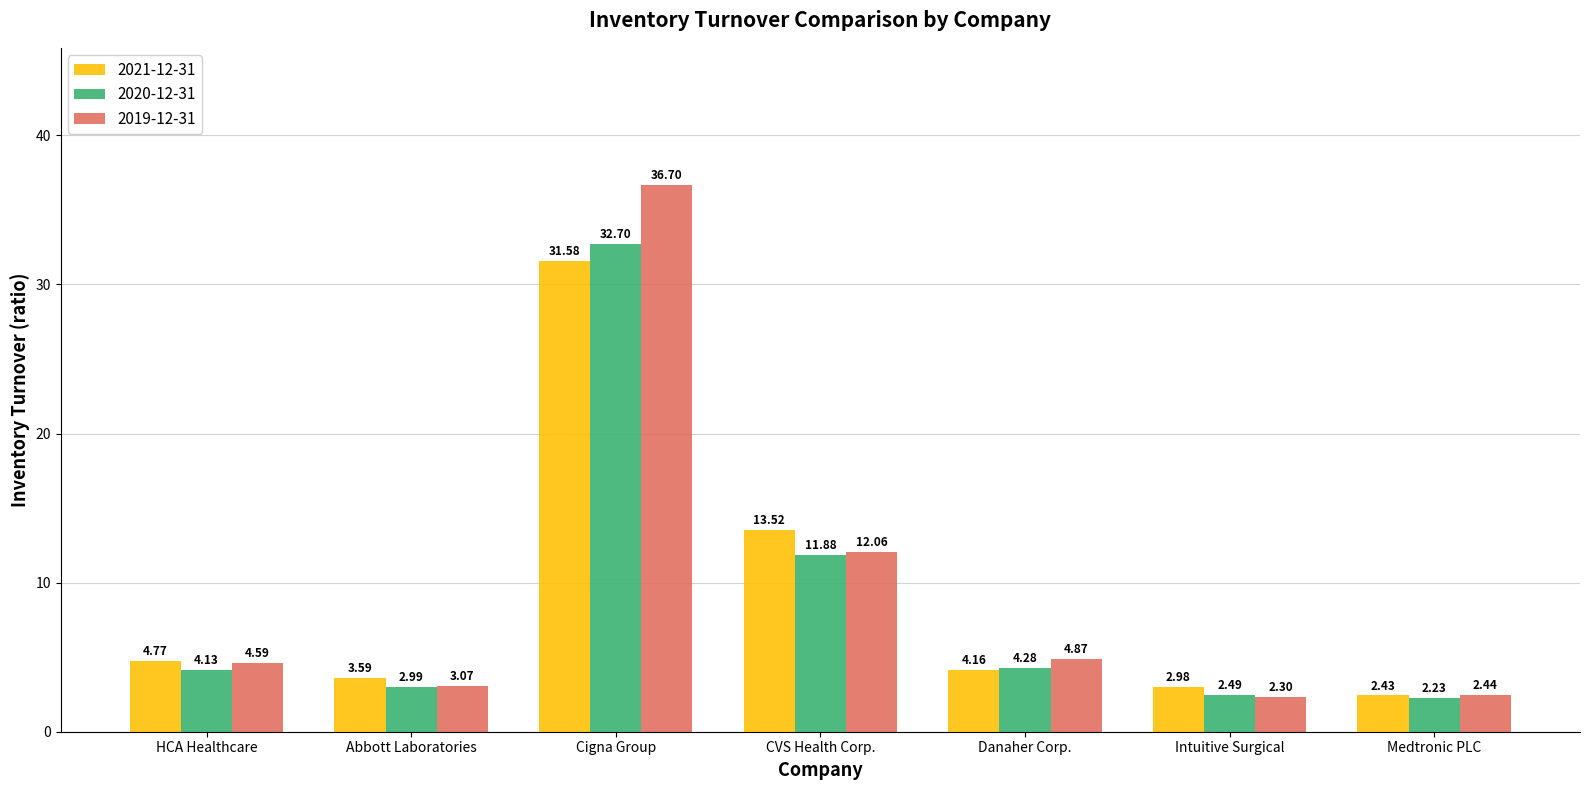

Is it true that 2020-12-31 equals 6.9 at Danaher Corp.?

False